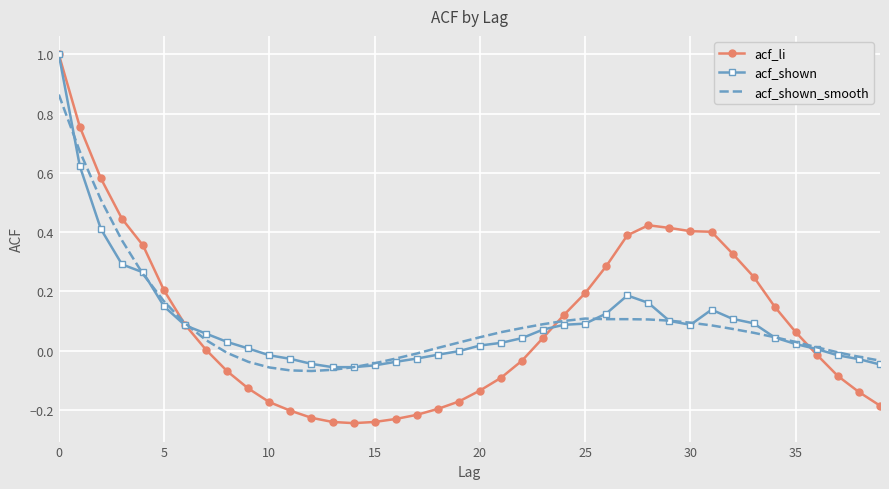

List the series in order of their overall mean, highest first.

acf_shown, acf_li, acf_shown_smooth